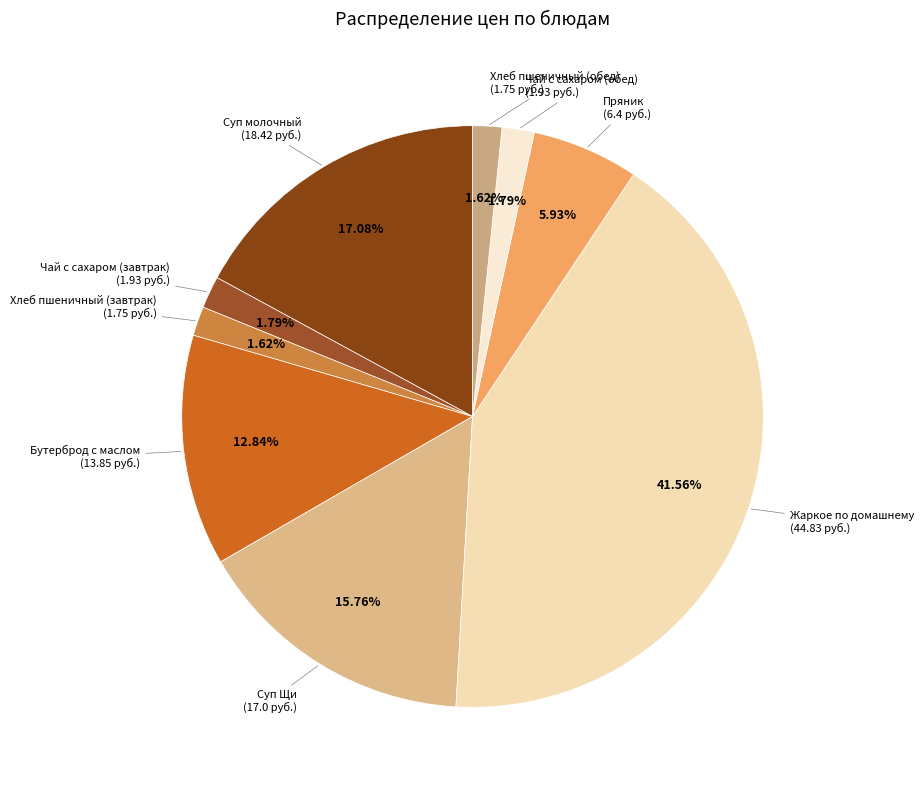

What is the largest slice in the pie chart?

Жаркое по домашнему